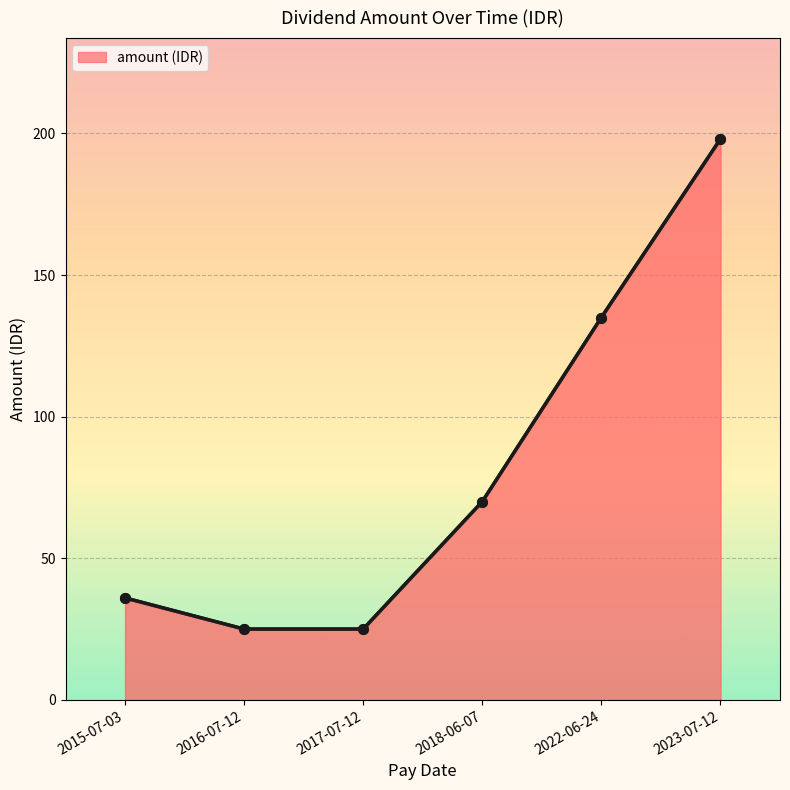

What is the difference between the maximum and minimum values?

173